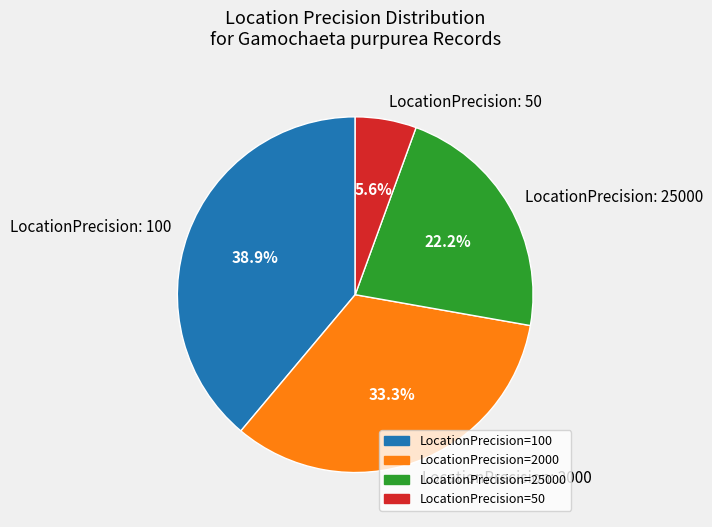

Combined, what portion of the pie is LocationPrecision: 25000 and LocationPrecision: 50?

27.8%